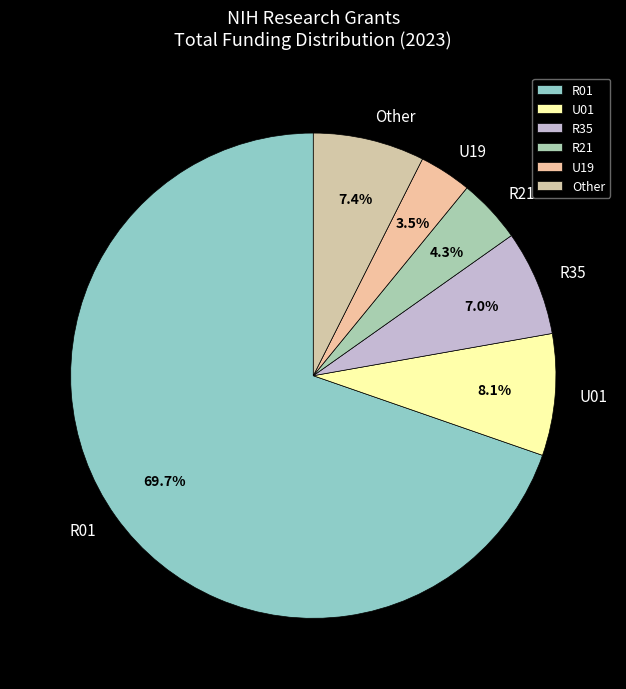

Approximately how many times larger is the value at R01 compared to Other?

9.4